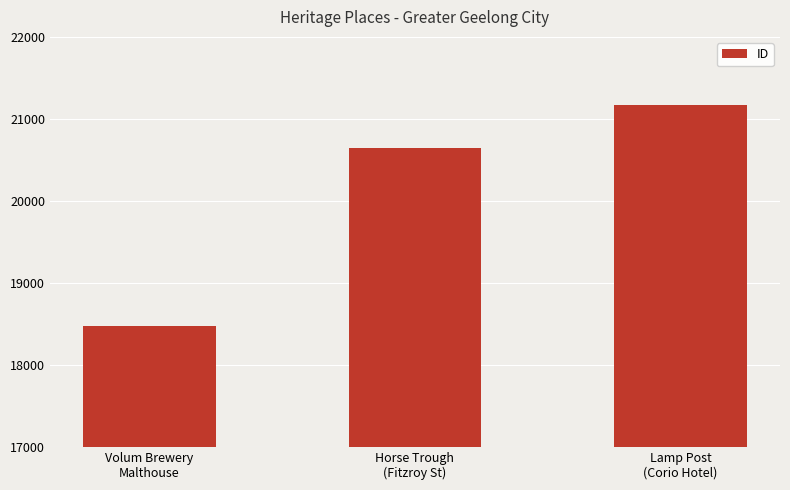

What is the sum of all values?

60291